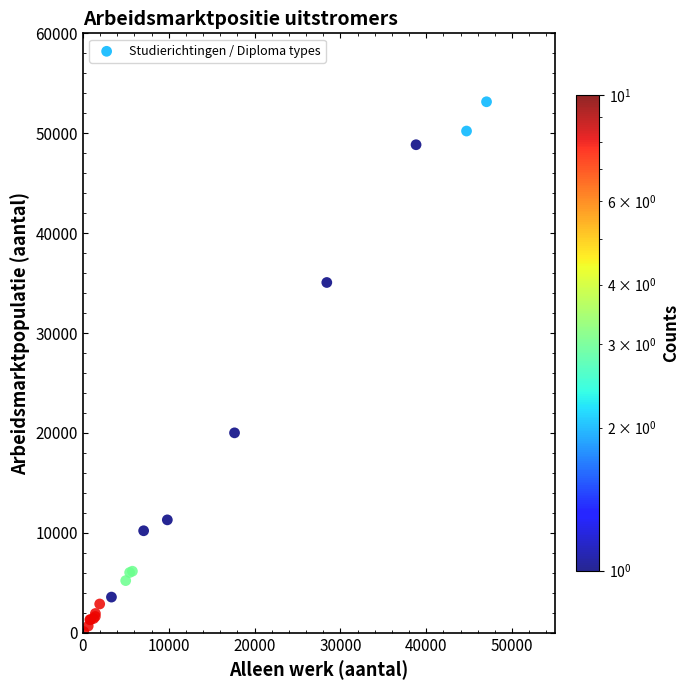

What Y value in the scatter plot is closest to 26635?

20010